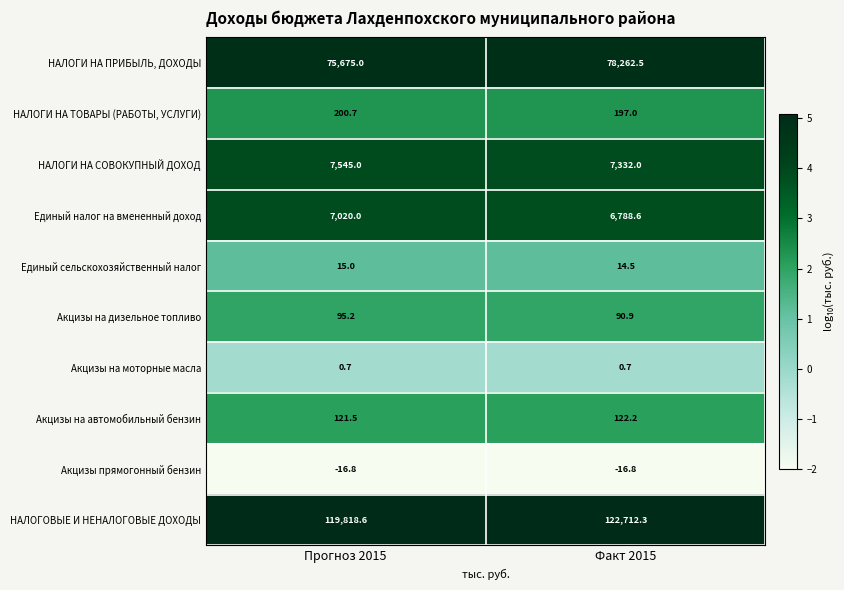

Reading left to right, list all the values displayed in this chart.

НАЛОГИ НА ПРИБЫЛЬ, ДОХОДЫ: 75675.0	78262.5
НАЛОГИ НА ТОВАРЫ (РАБОТЫ, УСЛУГИ): 200.7	197.0
НАЛОГИ НА СОВОКУПНЫЙ ДОХОД: 7545.0	7332.0
Единый налог на вмененный доход: 7020.0	6788.6
Единый сельскохозяйственный налог: 15.0	14.5
Акцизы на дизельное топливо: 95.2	90.9
Акцизы на моторные масла: 0.7	0.7
Акцизы на автомобильный бензин: 121.5	122.2
Акцизы прямогонный бензин: -16.8	-16.8
НАЛОГОВЫЕ И НЕНАЛОГОВЫЕ ДОХОДЫ: 119818.6	122712.3